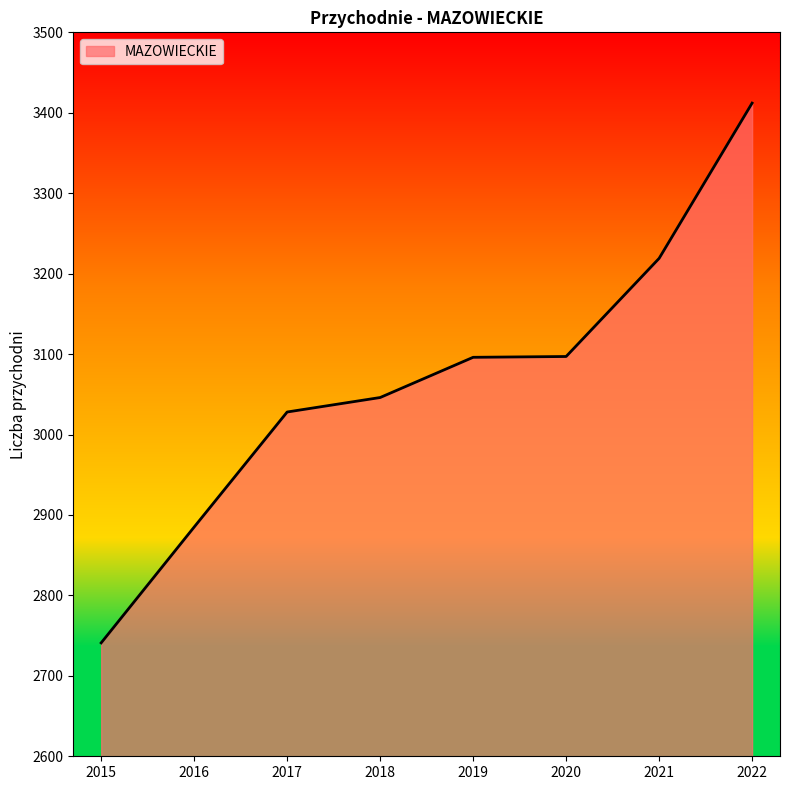

Is it true that the value at 2022 is 3412?

True